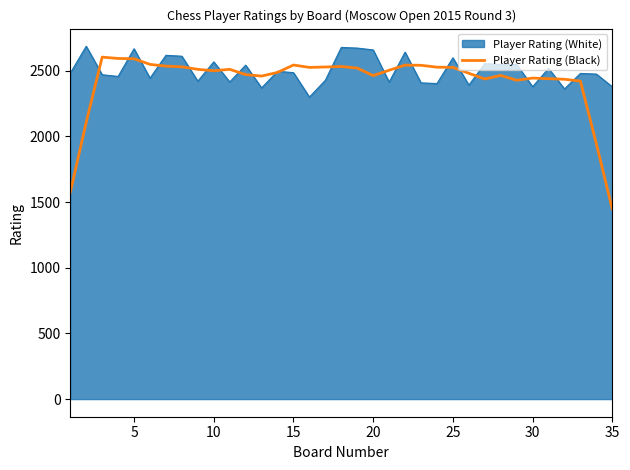

What is the greatest value displayed?

2687.0